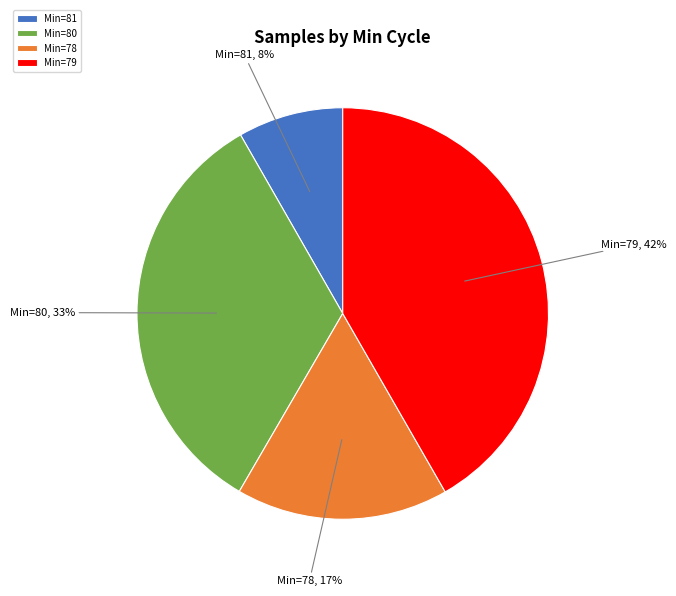

Is it true that Min=80 is 33% of the pie?

True